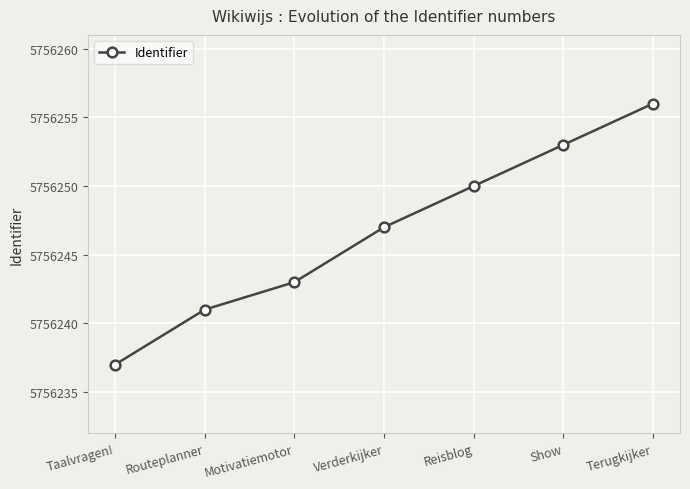

What is the sum of all values?

40293727